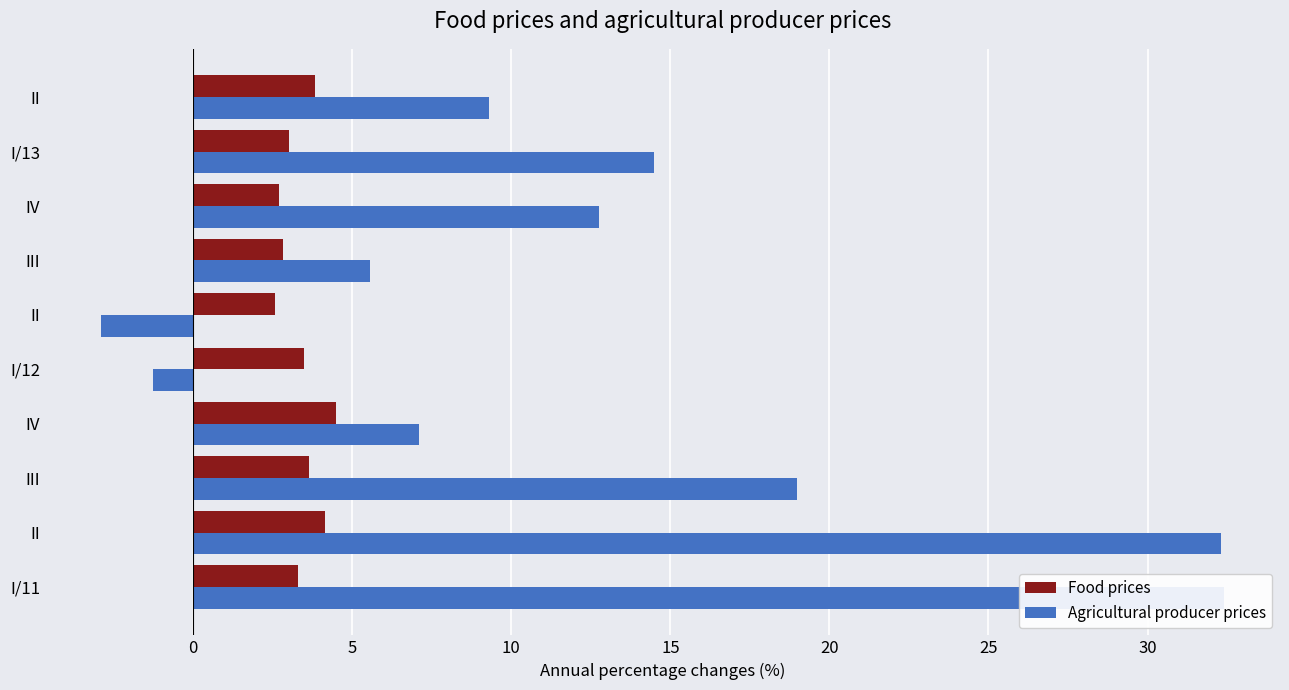

Between 5 and 25, which series saw the biggest shift?

Agricultural producer prices